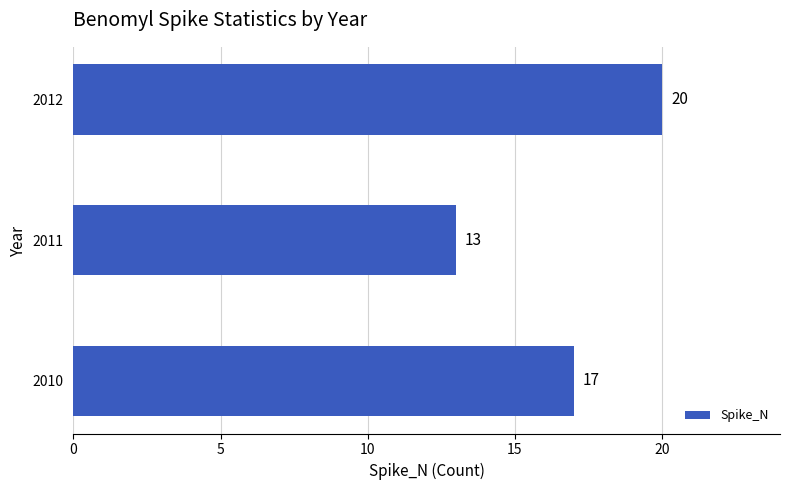

The value at 2011 is 13. True or false?

True